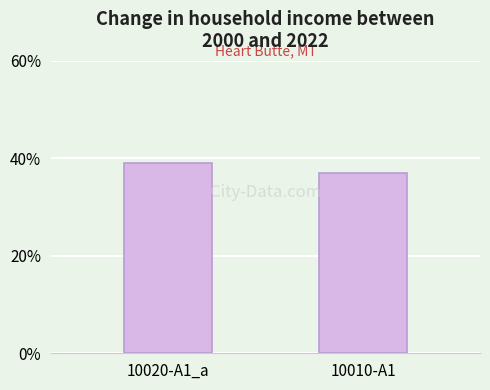

What is the sum of all values?

0.8